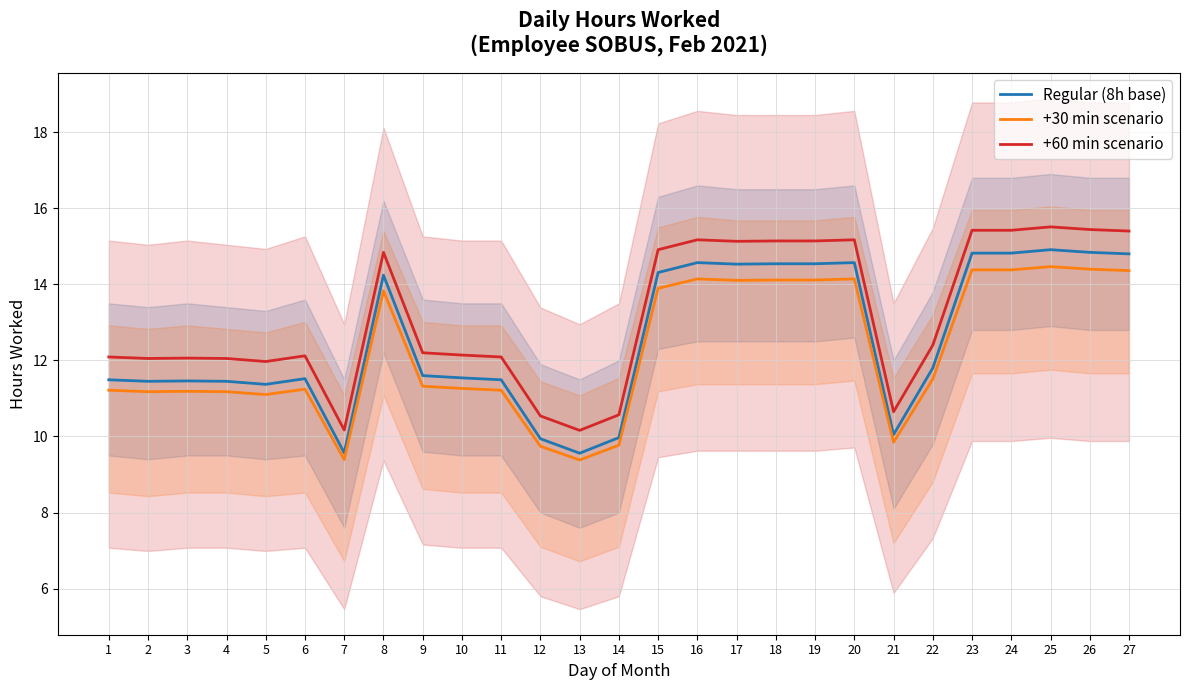

The Regular (8h base) series shows 8.3 at 24. True or false?

False